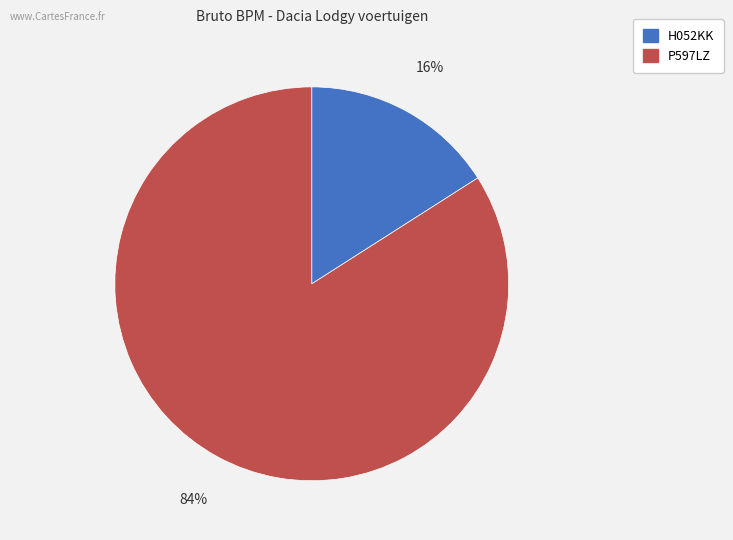

To the nearest percent, what portion does H052KK represent?

16%